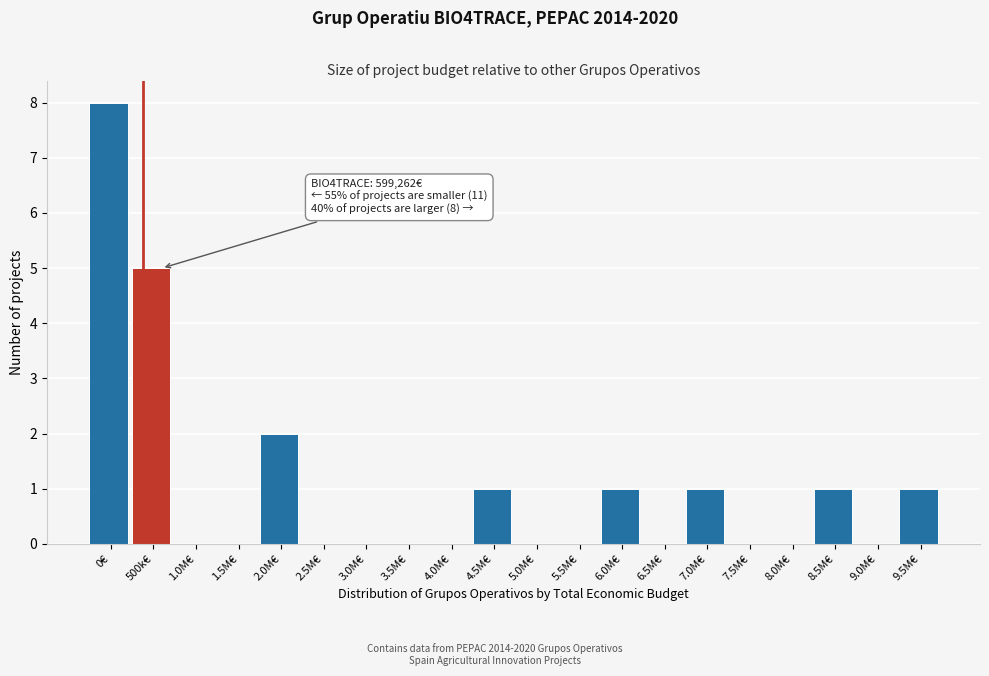

Reading right to left, extract all data points from this chart.

9.5M€=1	9.0M€=0	8.5M€=1	8.0M€=0	7.5M€=0	7.0M€=1	6.5M€=0	6.0M€=1	5.5M€=0	5.0M€=0	4.5M€=1	4.0M€=0	3.5M€=0	3.0M€=0	2.5M€=0	2.0M€=2	1.5M€=0	1.0M€=0	500k€=5	0€=8